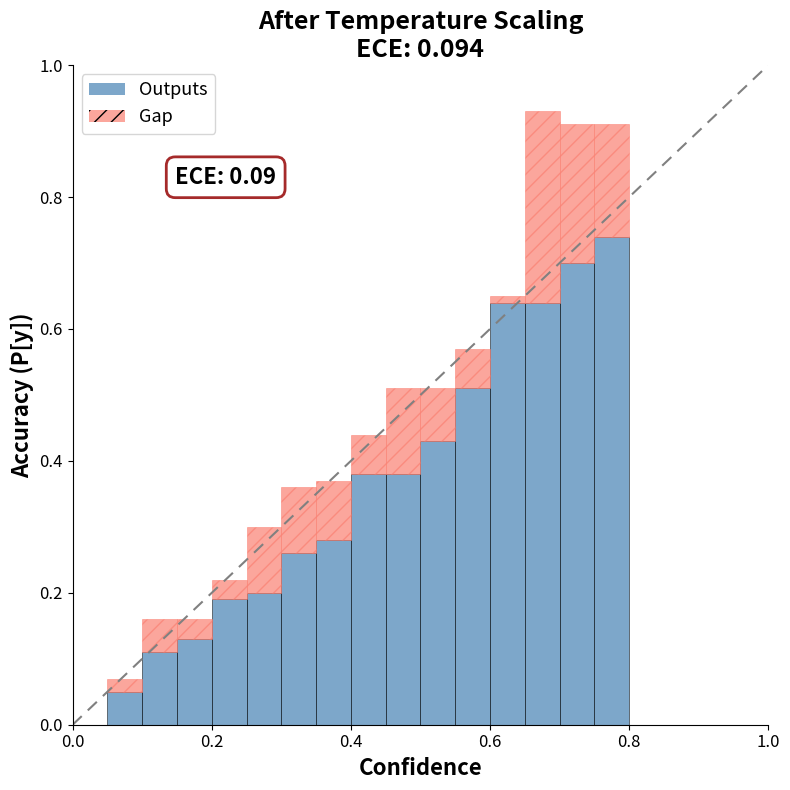

Does the chart contain stacked bars?

Yes